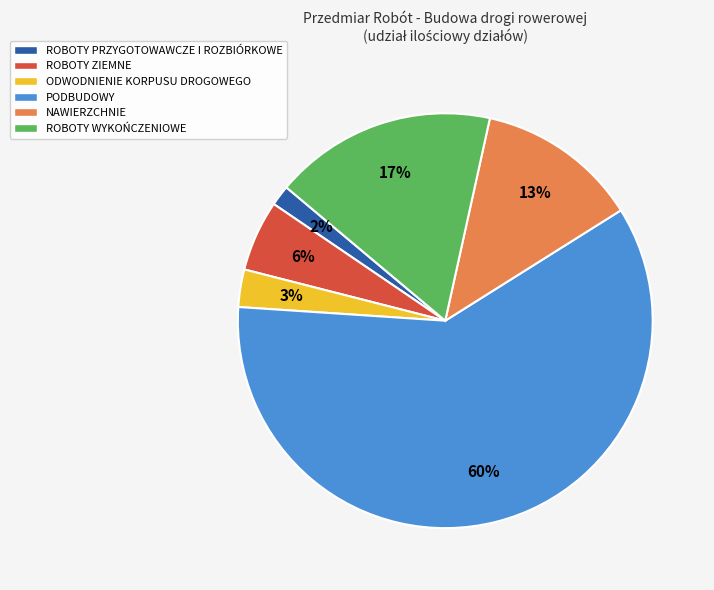

Is the sum of ROBOTY ZIEMNE and ODWODNIENIE KORPUSU DROGOWEGO greater than half?

No